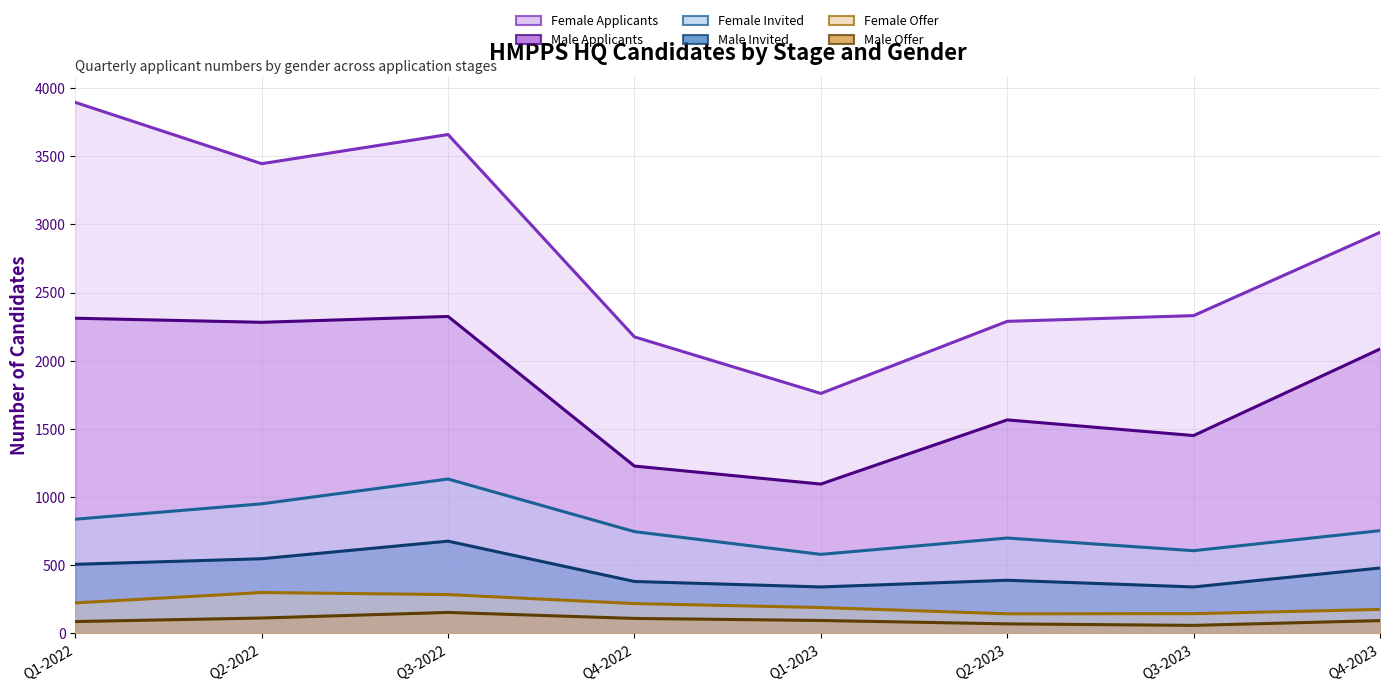

True or false: Female Invited and Male Offer intersect in this chart.

False